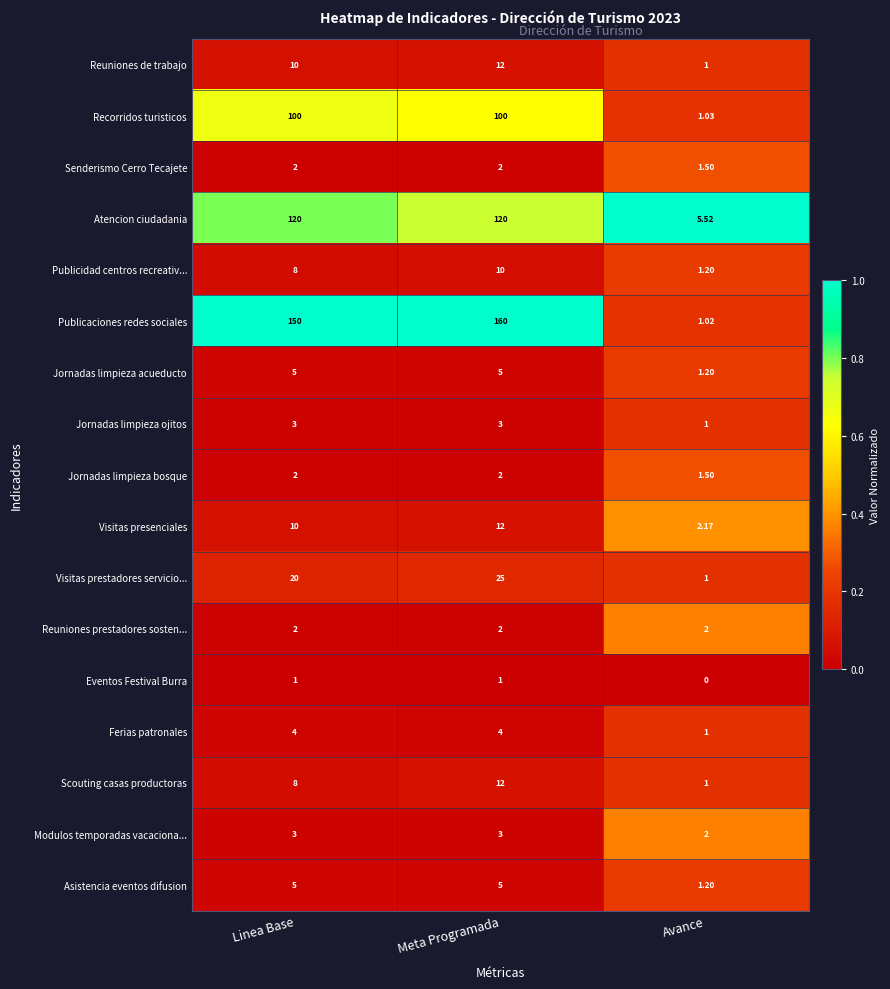

Which category has the lowest value across all series?

Avance